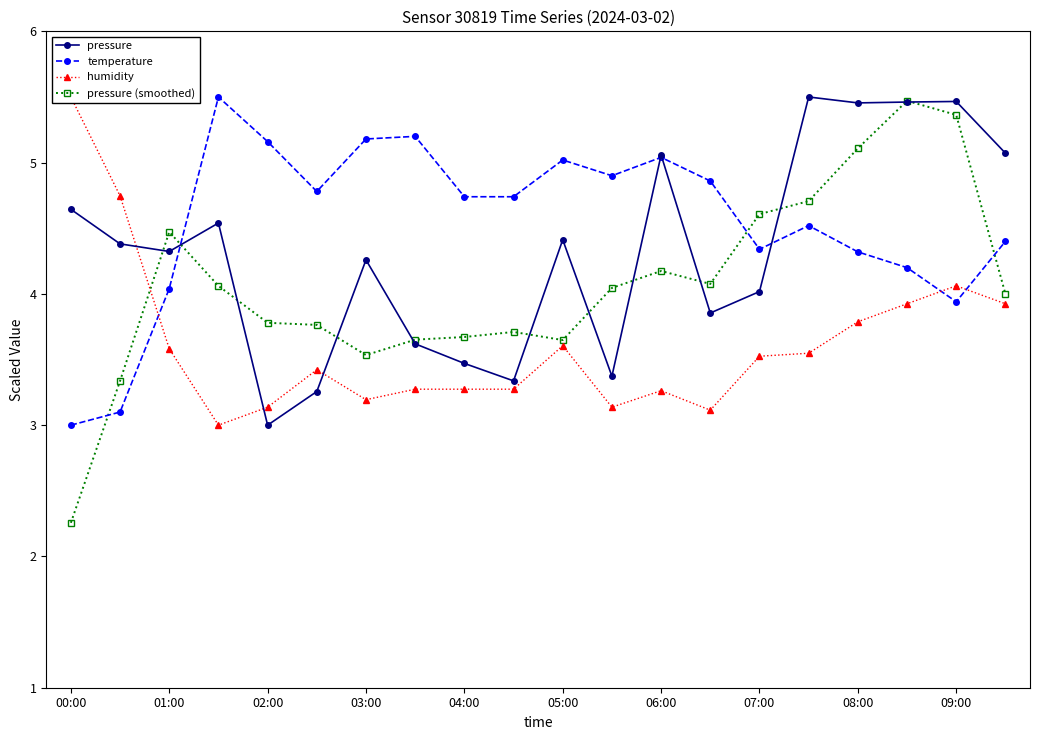

At which label does temperature first exceed 4?

01:00